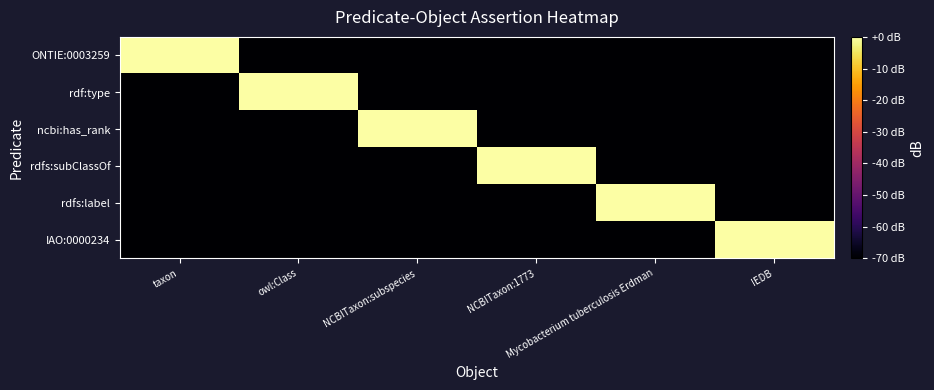

What is the smallest value displayed?

-70